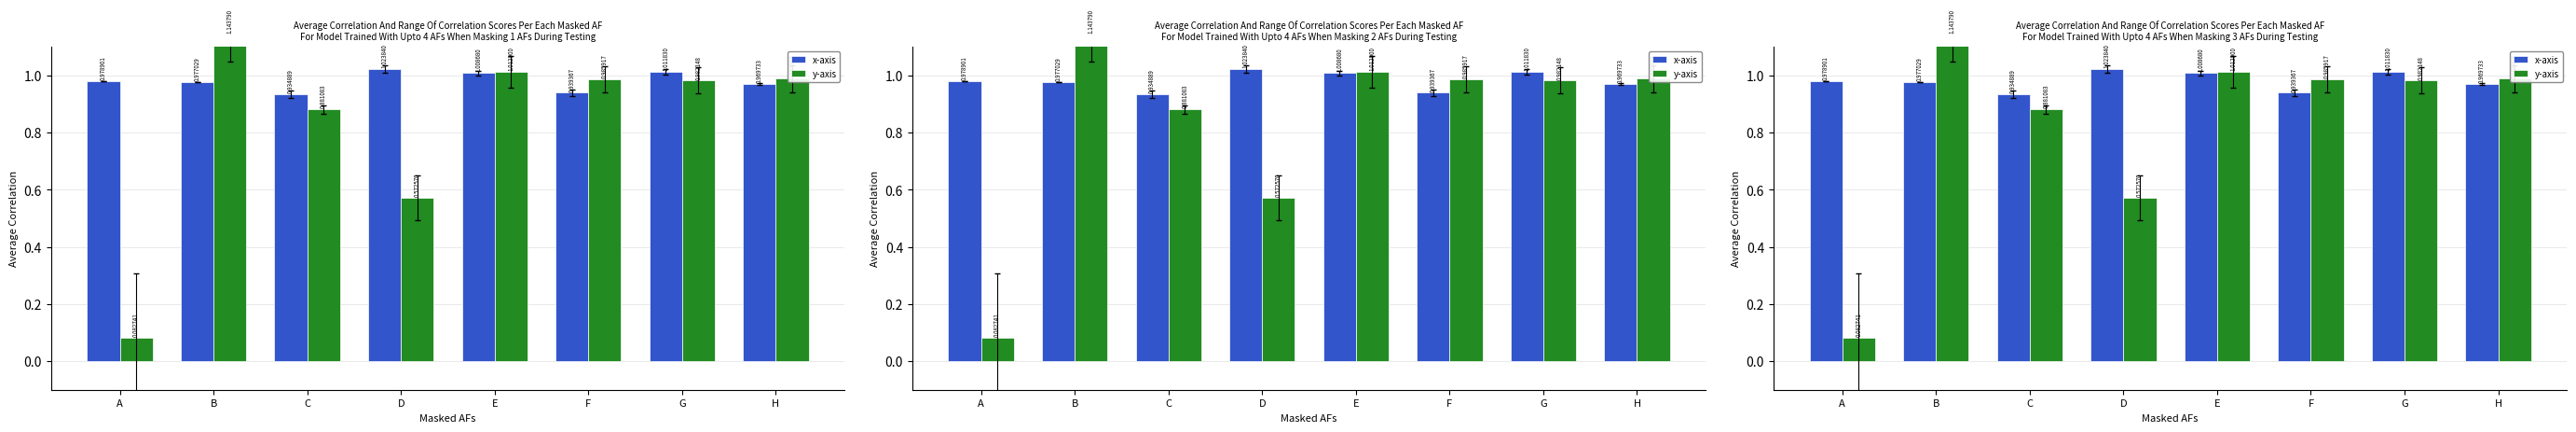

What is the difference between the y-axis values at G and C?

0.1